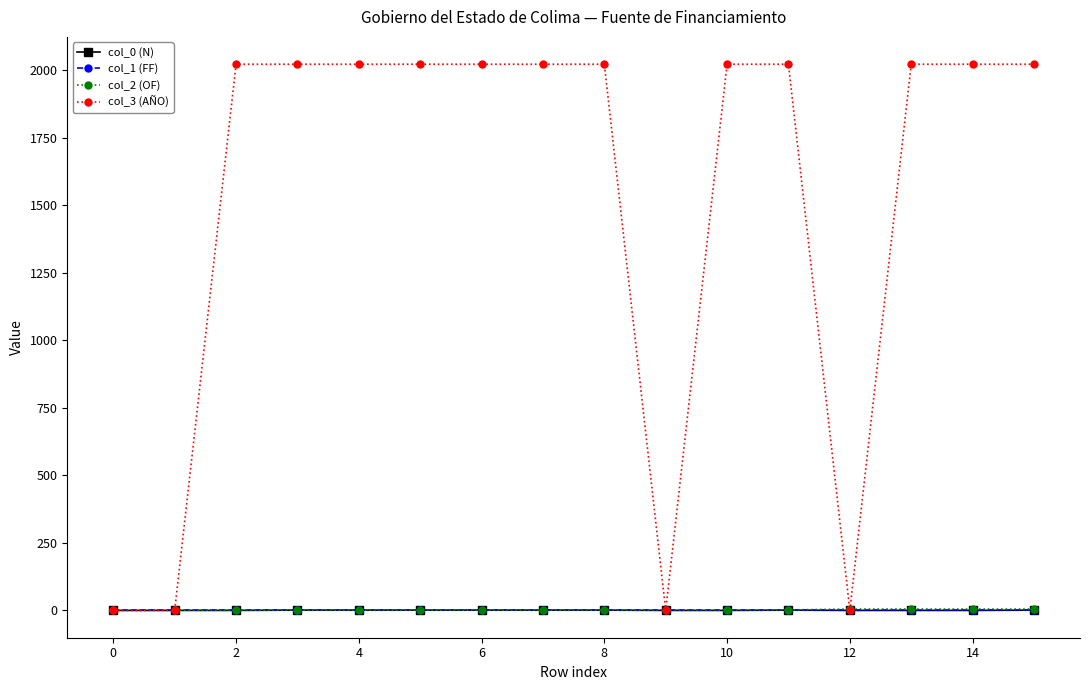

Which series has the largest range (max minus min)?

col_3 (AÑO)